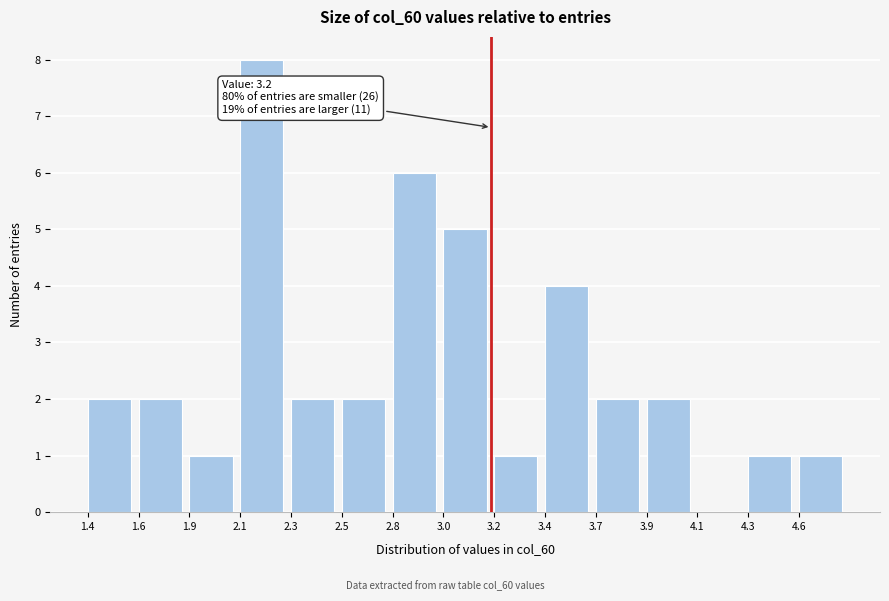

Reading left to right, what are all the values shown in this chart?

1.4=2	1.6=2	1.9=1	2.1=8	2.3=2	2.5=2	2.8=6	3.0=5	3.2=1	3.4=4	3.7=2	3.9=2	4.1=0	4.3=1	4.6=1